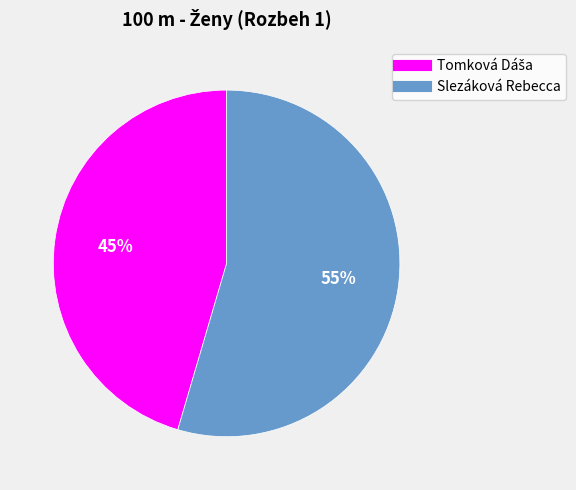

What percentage is the Slezáková Rebecca slice, to the nearest percent?

55%